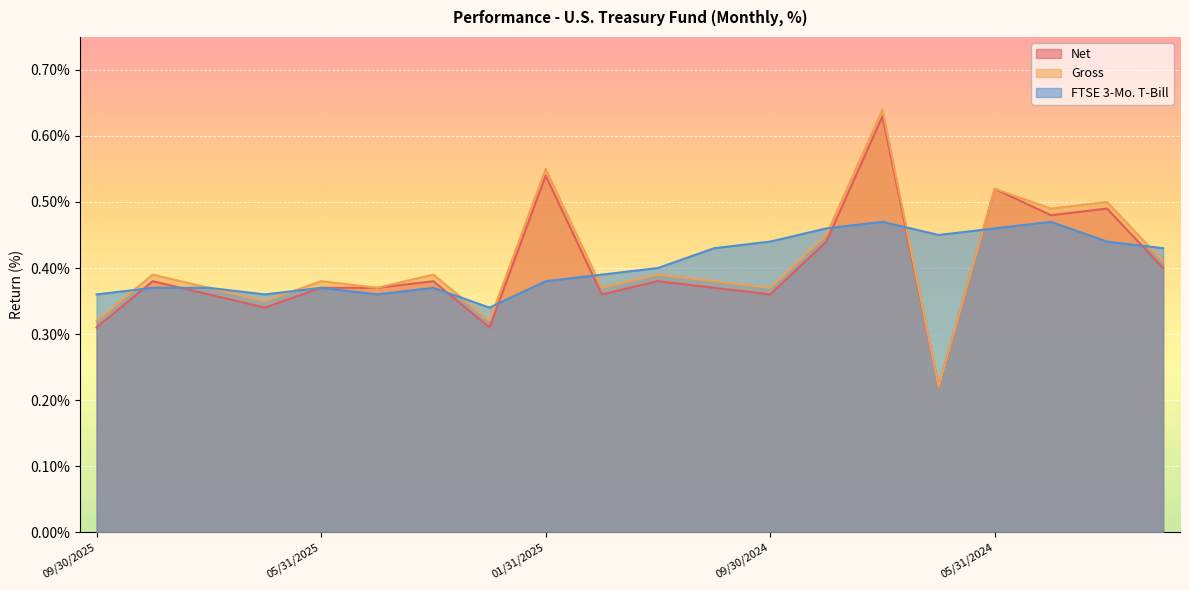

After their last crossing, which series has the higher values: Net or FTSE 3-Mo. T-Bill?

FTSE 3-Mo. T-Bill